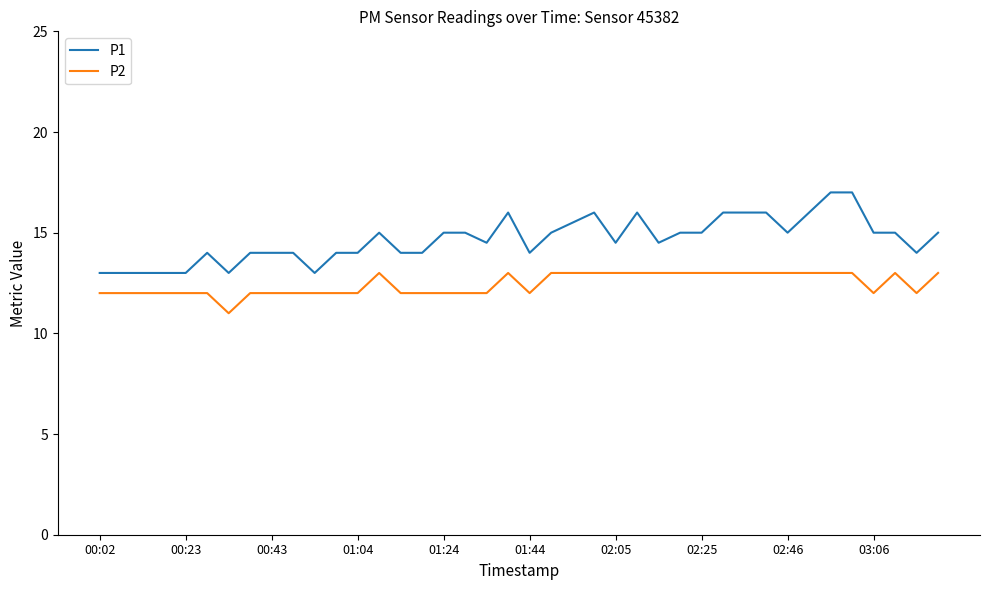

List the series in order of their overall mean, lowest first.

P2, P1